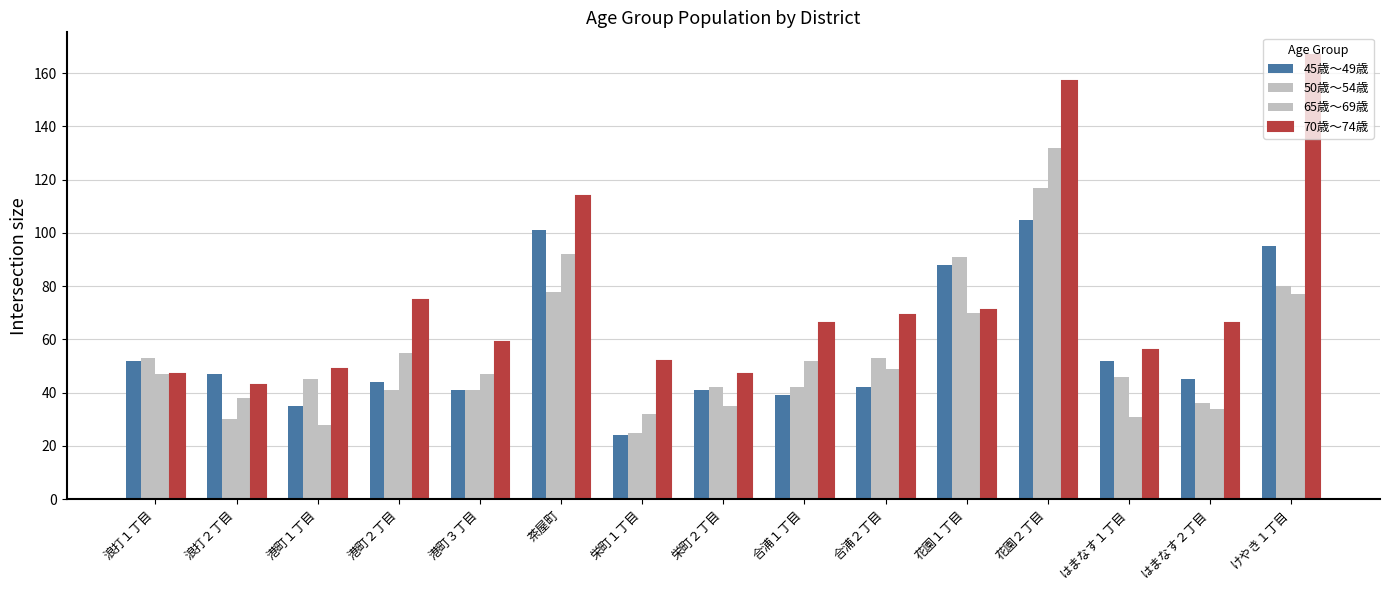

How many data points does each series have?

15